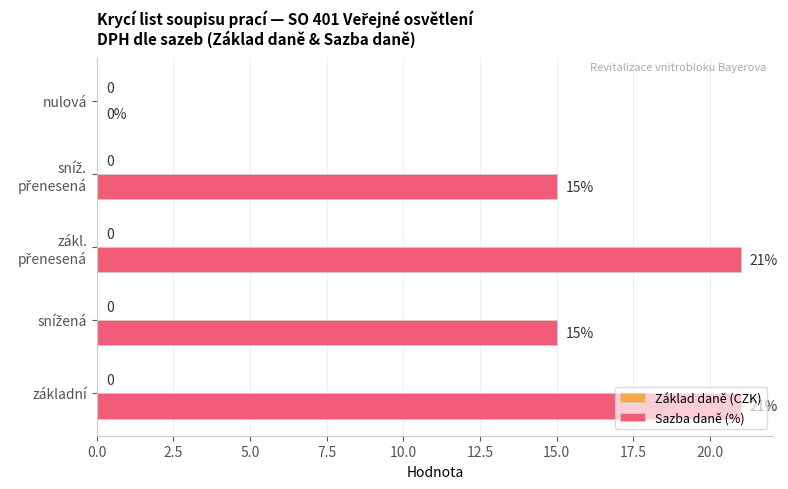

The chart shows a value of 0 at nulová. True or false?

True